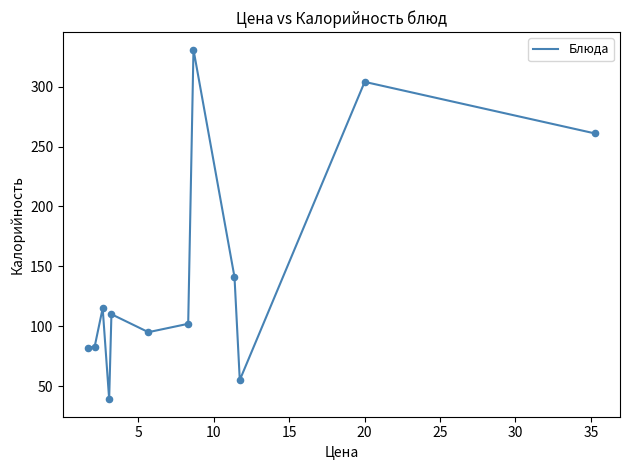

What is the greatest value displayed?

331